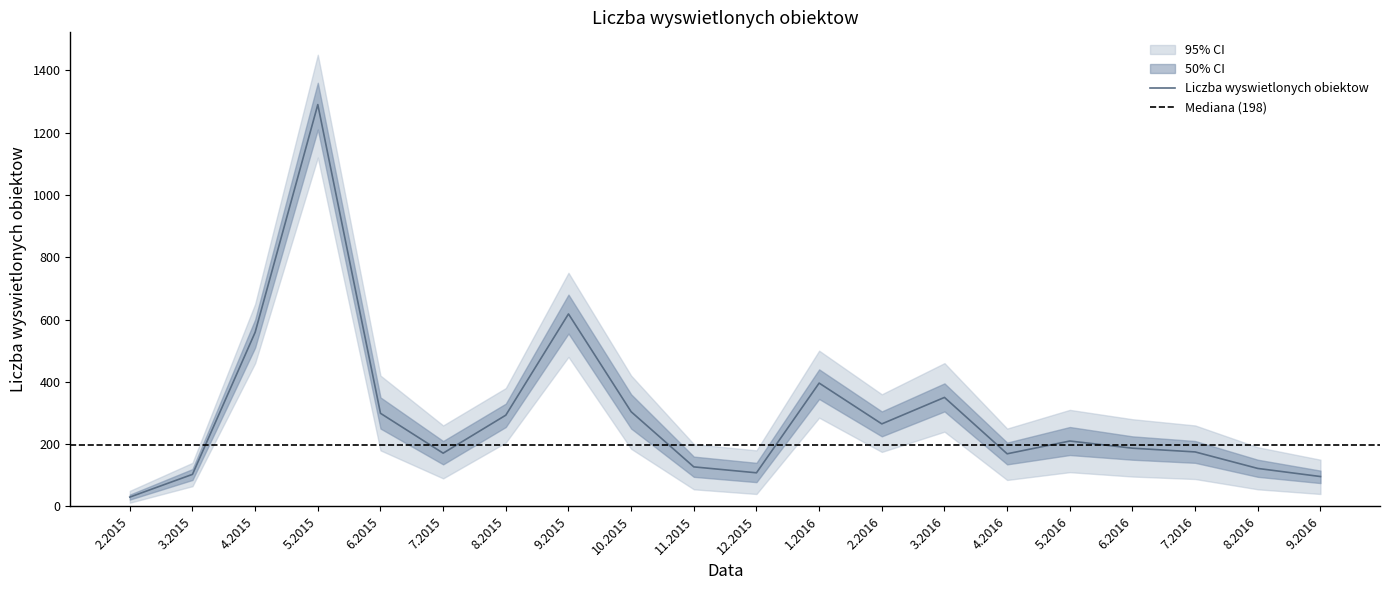

How many lines are shown in the chart?

1